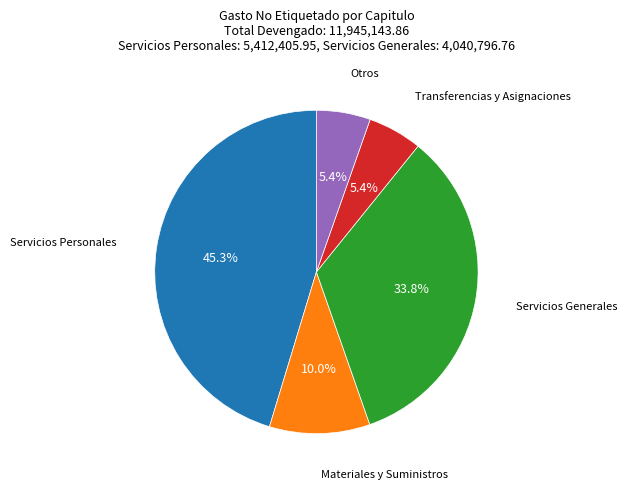

Is there any slice that represents more than half of the pie?

No